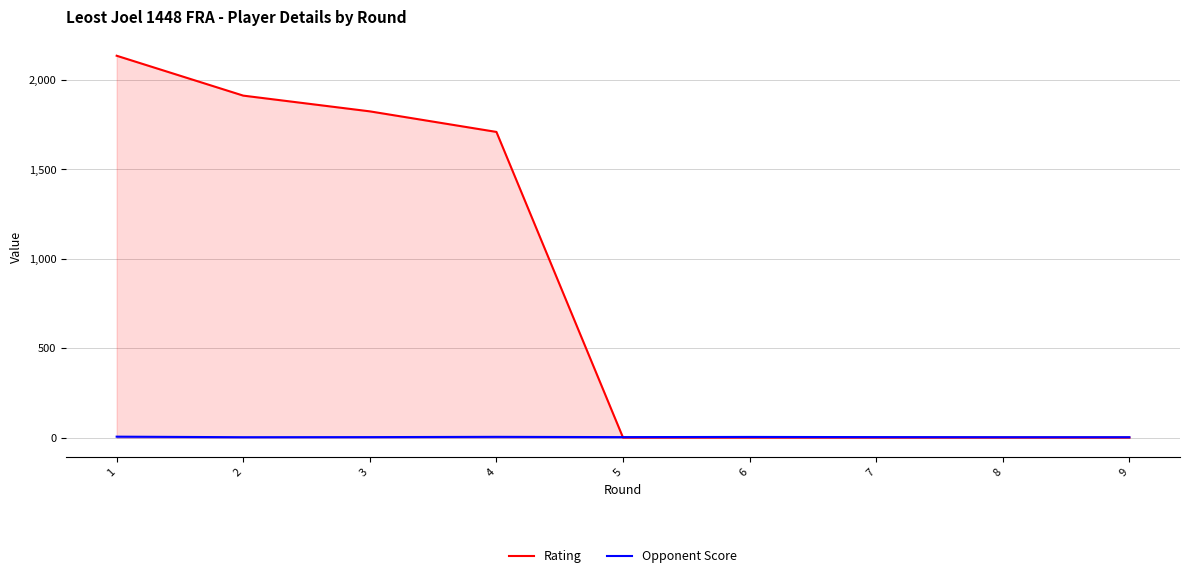

What is the value of the Opponent Score point at the 2nd from the left?

2.0